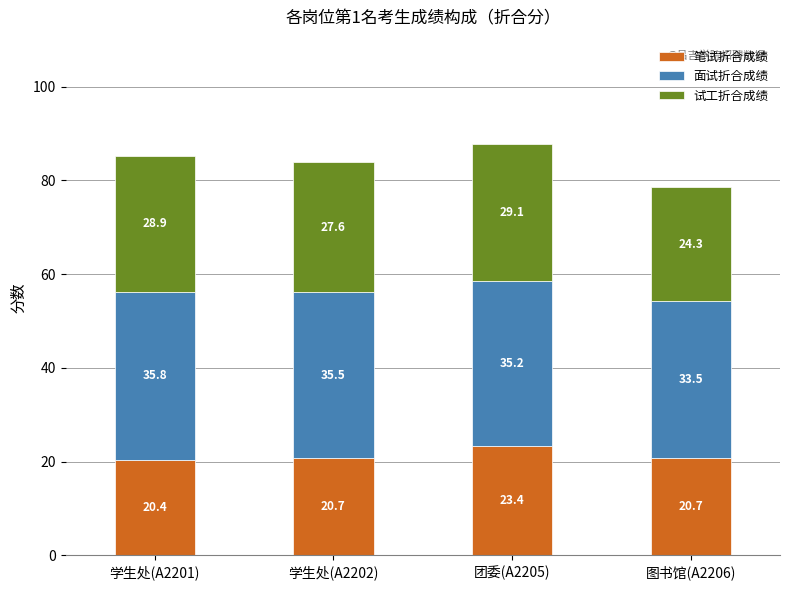

Read the 笔试折合成绩 value at 学生处(A2202).

20.7